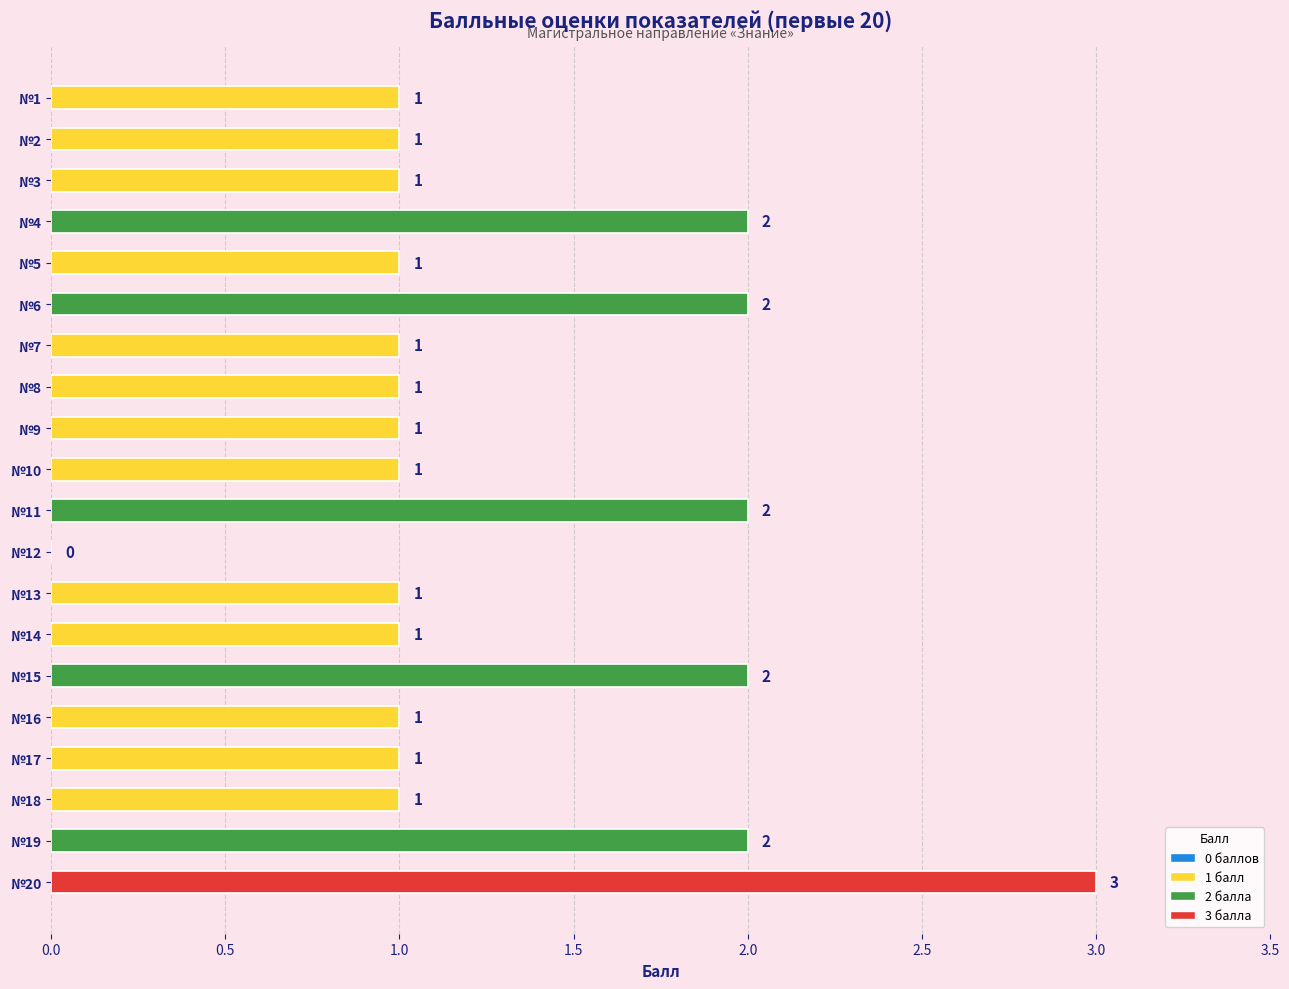

What is the maximum value shown in the chart?

3